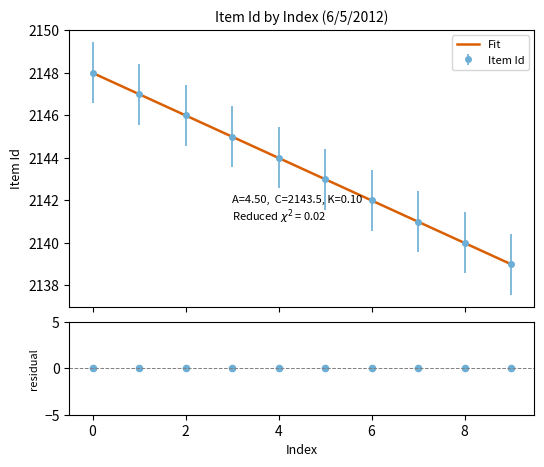

What is the value of the Item Id point at the 7th from the left?

2142